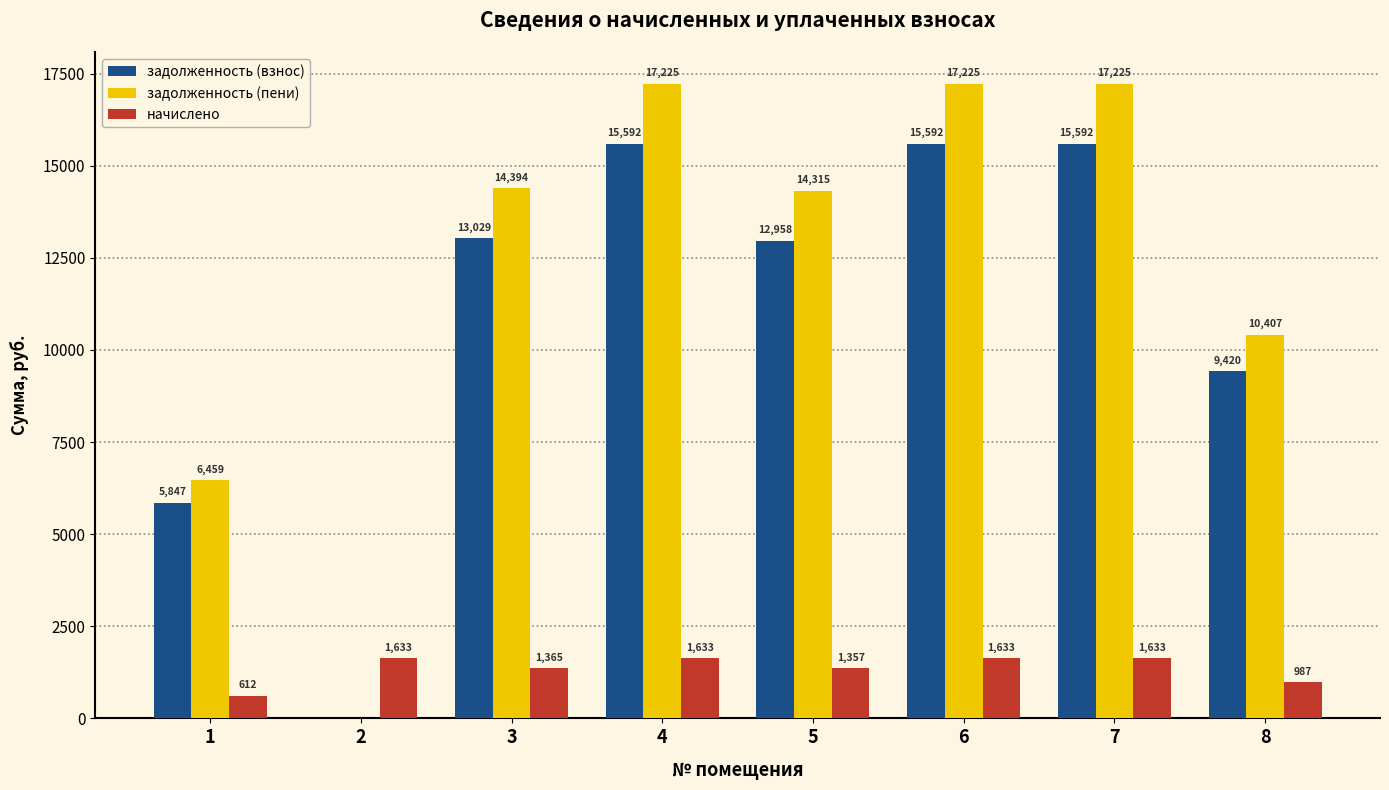

The value of начислено at 2 is 2617.4. True or false?

False